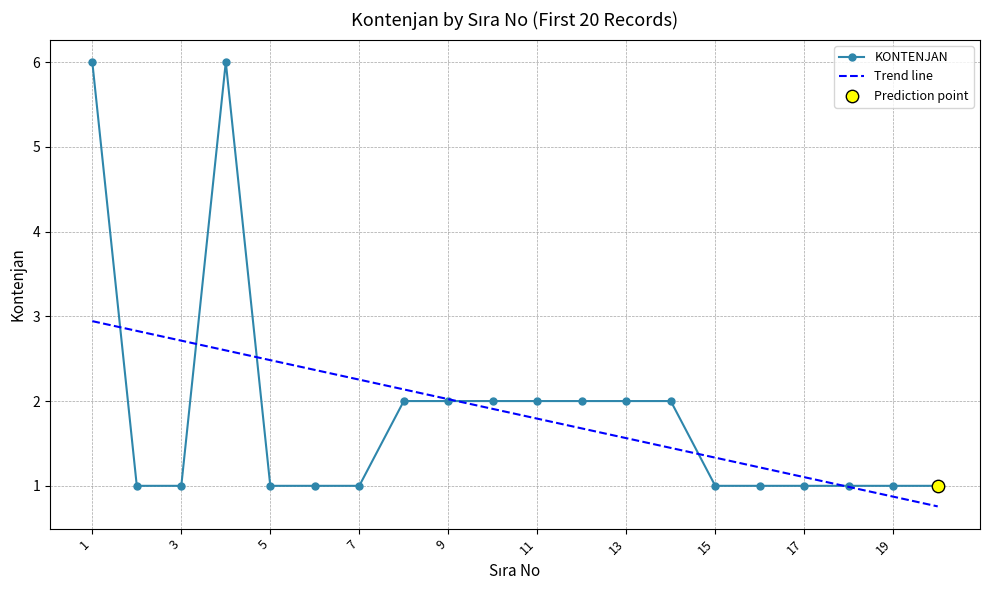

What is the change in value from 8 to 15?

-1